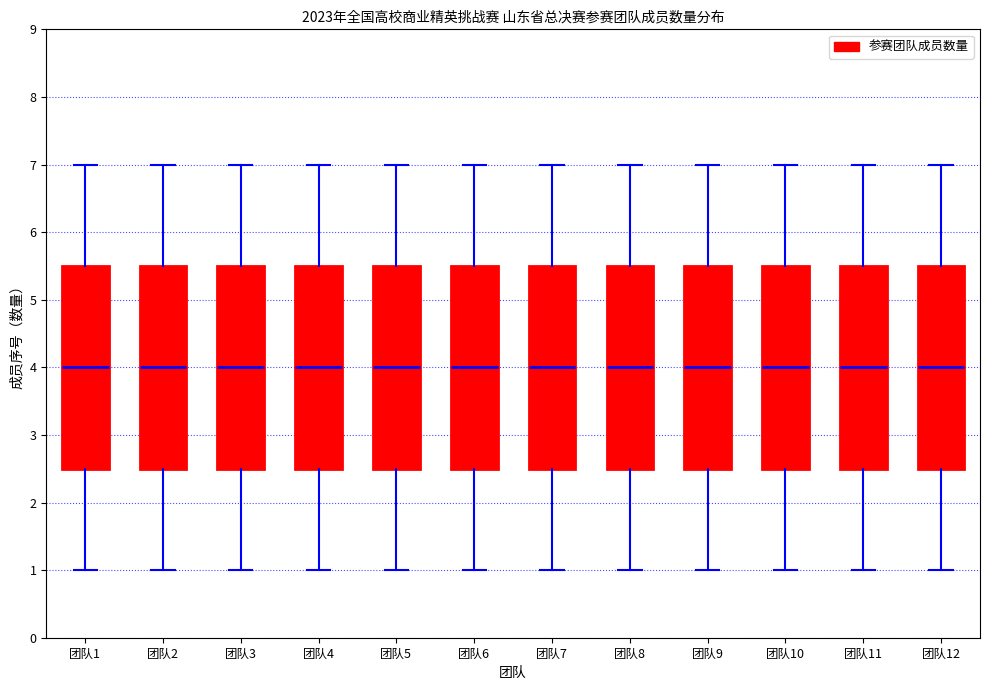

Reading left to right, transcribe this box plot: for each box, give where its median line is, the range the box spans, and where its two whiskers end, as read against the y-axis. The values are not printed on the chart, so give them approximately, as read against the axis.

团队1: median 4.0, box 2.5 to 5.5, whiskers 1.0 to 7.0
团队2: median 4.0, box 2.5 to 5.5, whiskers 1.0 to 7.0
团队3: median 4.0, box 2.5 to 5.5, whiskers 1.0 to 7.0
团队4: median 4.0, box 2.5 to 5.5, whiskers 1.0 to 7.0
团队5: median 4.0, box 2.5 to 5.5, whiskers 1.0 to 7.0
团队6: median 4.0, box 2.5 to 5.5, whiskers 1.0 to 7.0
团队7: median 4.0, box 2.5 to 5.5, whiskers 1.0 to 7.0
团队8: median 4.0, box 2.5 to 5.5, whiskers 1.0 to 7.0
团队9: median 4.0, box 2.5 to 5.5, whiskers 1.0 to 7.0
团队10: median 4.0, box 2.5 to 5.5, whiskers 1.0 to 7.0
团队11: median 4.0, box 2.5 to 5.5, whiskers 1.0 to 7.0
团队12: median 4.0, box 2.5 to 5.5, whiskers 1.0 to 7.0